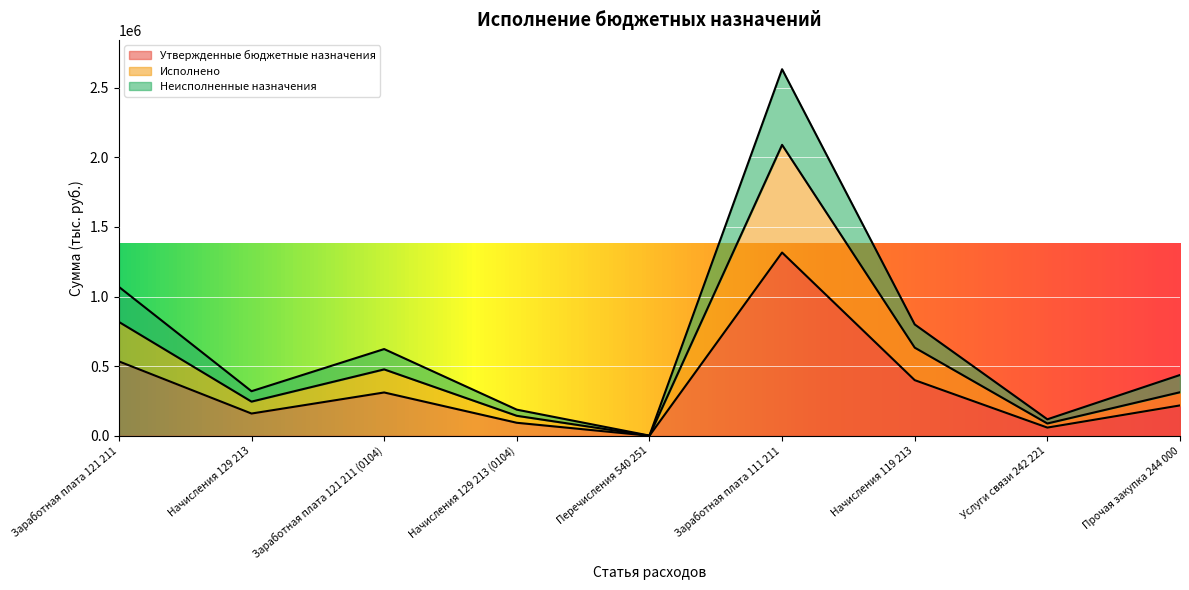

What is the label of the 8th point from the left?

Услуги связи 242 221